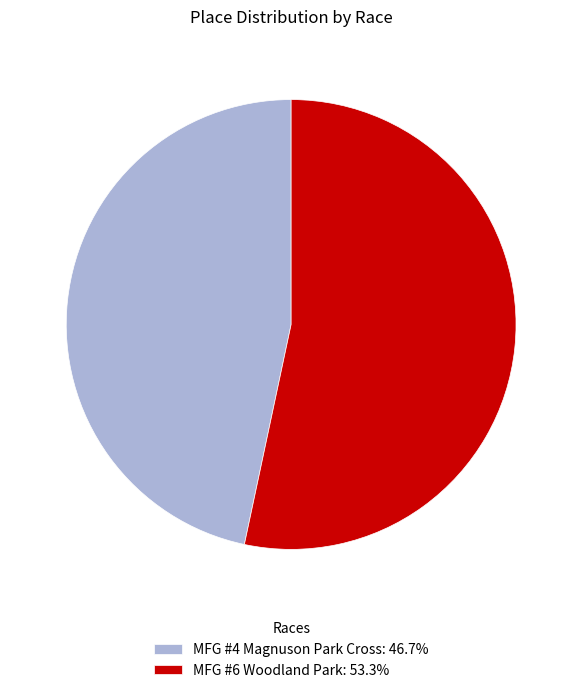

Does MFG #6 Woodland Park: 53.3% represent more than half of the total?

Yes